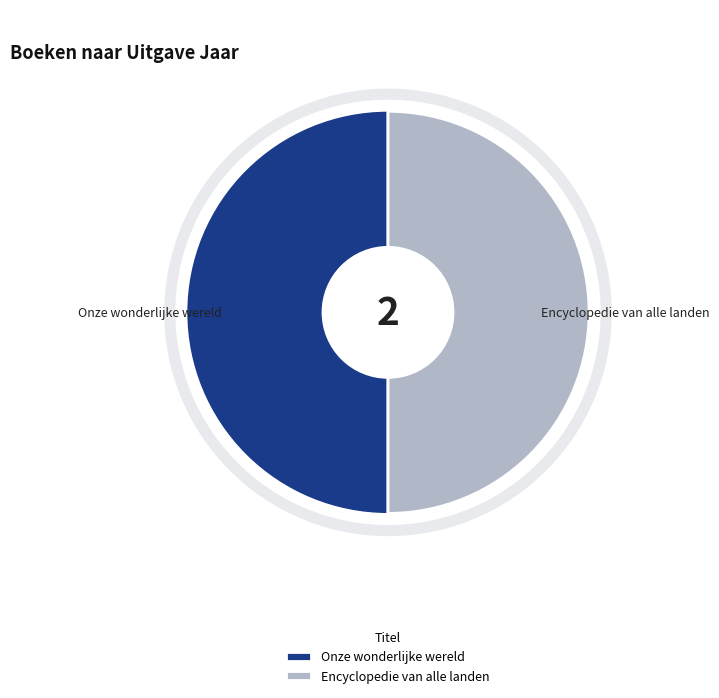

To the nearest percent, what is the average slice percentage?

50%